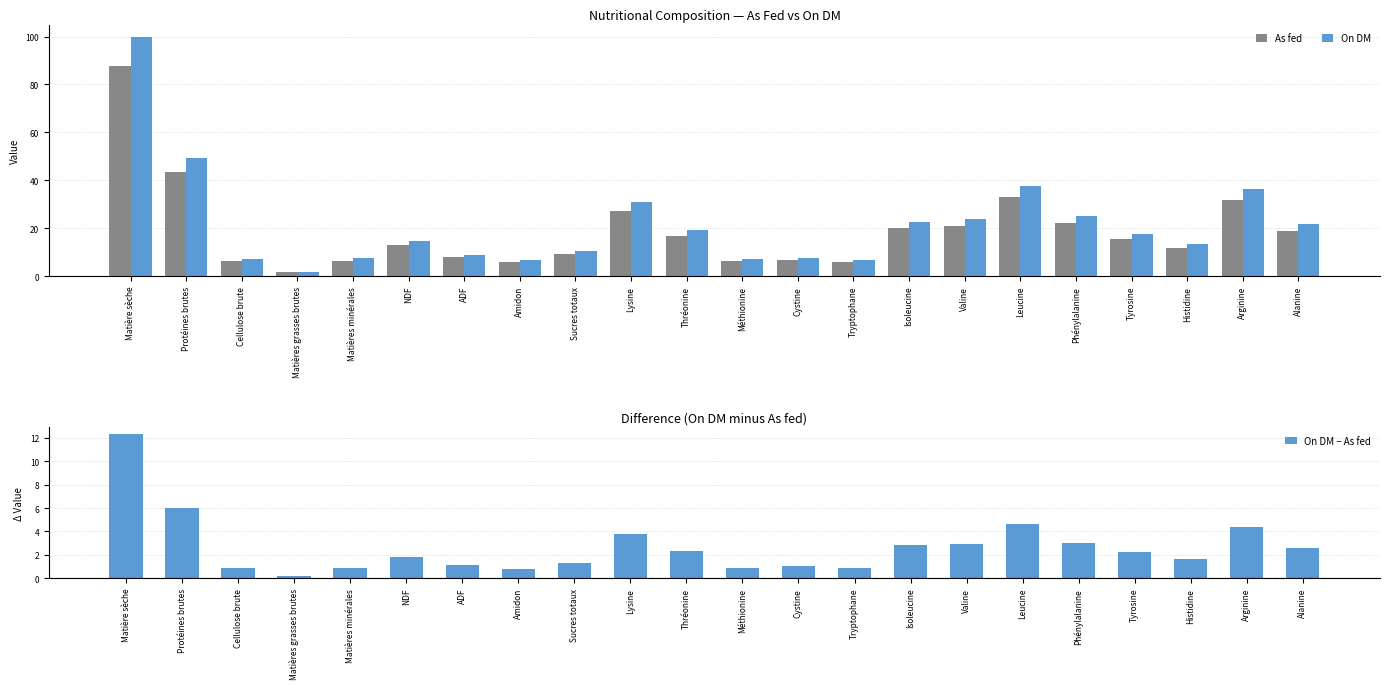

The value of On DM − As fed at Tryptophane is 0.9. True or false?

True